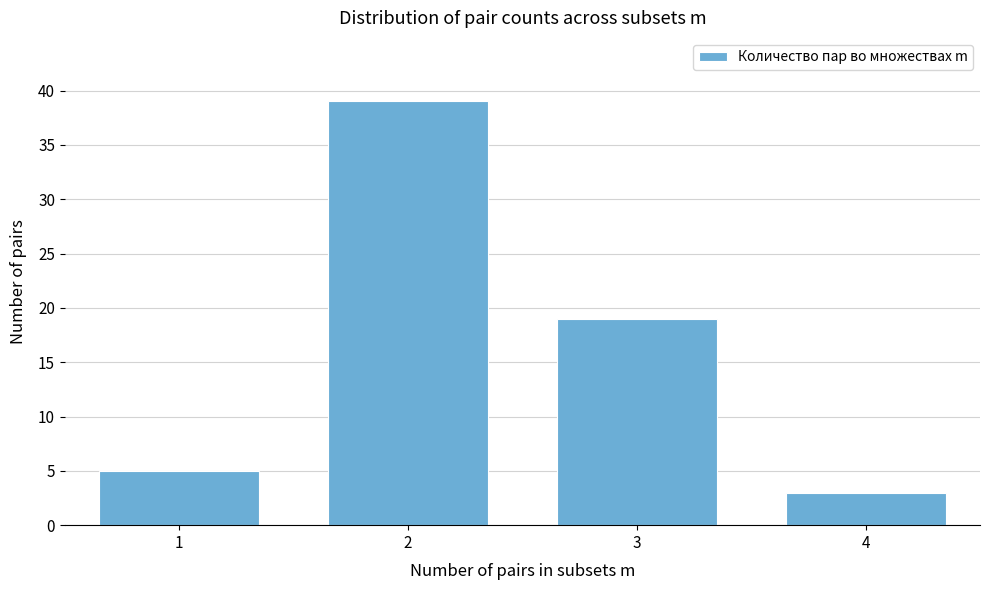

Reading left to right, what are all the values shown in this chart?

5	39	19	3